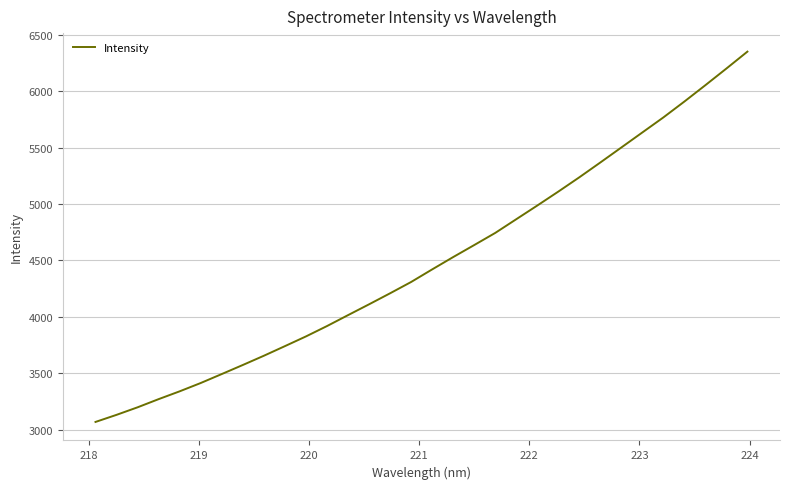

What is the greatest value displayed?

6352.1